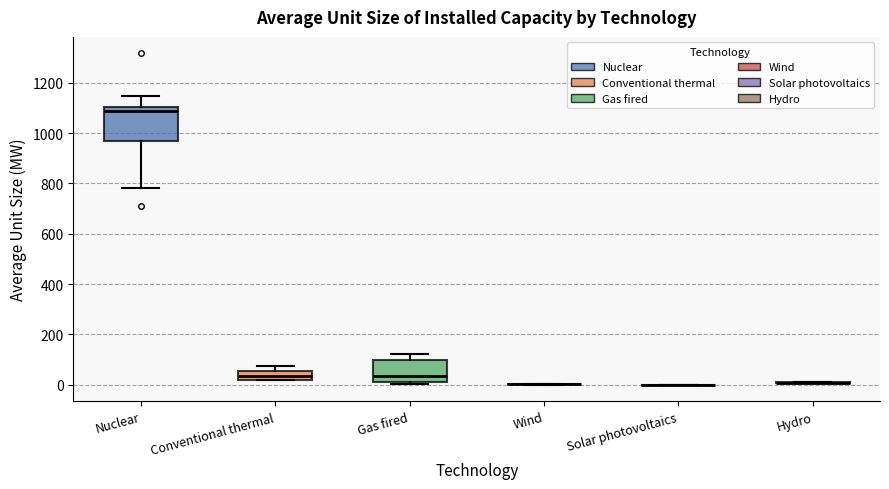

Reading left to right, transcribe this box plot: for each box, give where its median line is, the range the box spans, and where its two whiskers end, as read against the y-axis. The values are not printed on the chart, so give them approximately, as read against the axis.

Nuclear: median 1080, box 960 to 1100, whiskers 780 to 1140
Conventional thermal: median 40, box 20 to 60, whiskers 20 to 80
Gas fired: median 40, box 20 to 100, whiskers 0 to 120
Wind: box collapsed to a line at 0, whiskers 0 to 0
Solar photovoltaics: box collapsed to a line at 0, whiskers 0 to 0
Hydro: box collapsed to a line at 0, whiskers 0 to 20